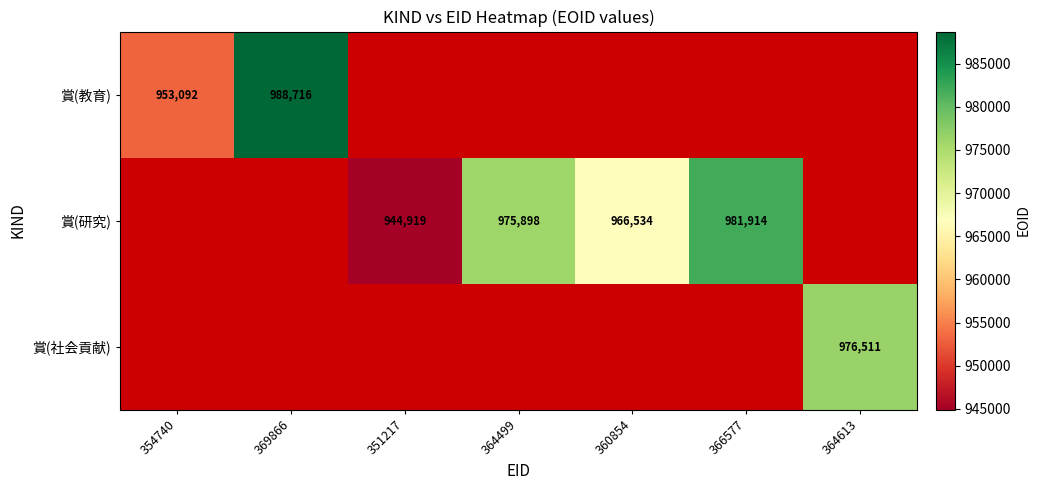

Which label corresponds to the largest value in the chart?

369866